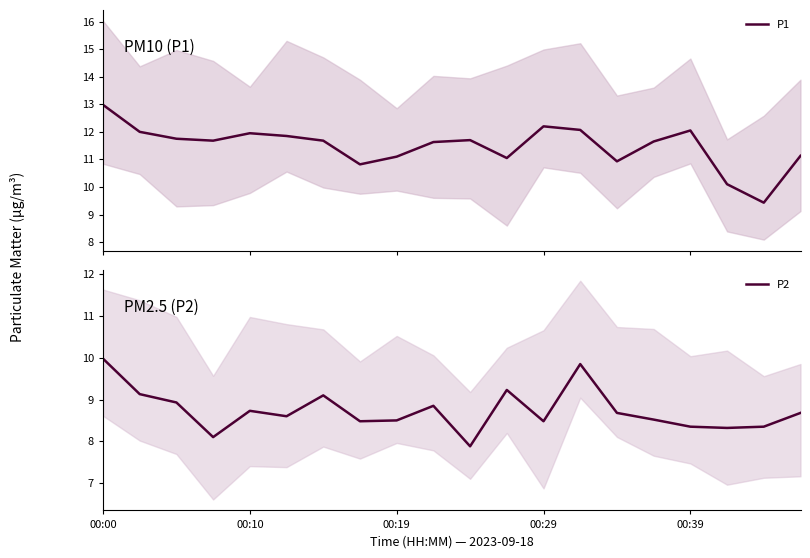

How many interior local valleys does the P1 series have?

5